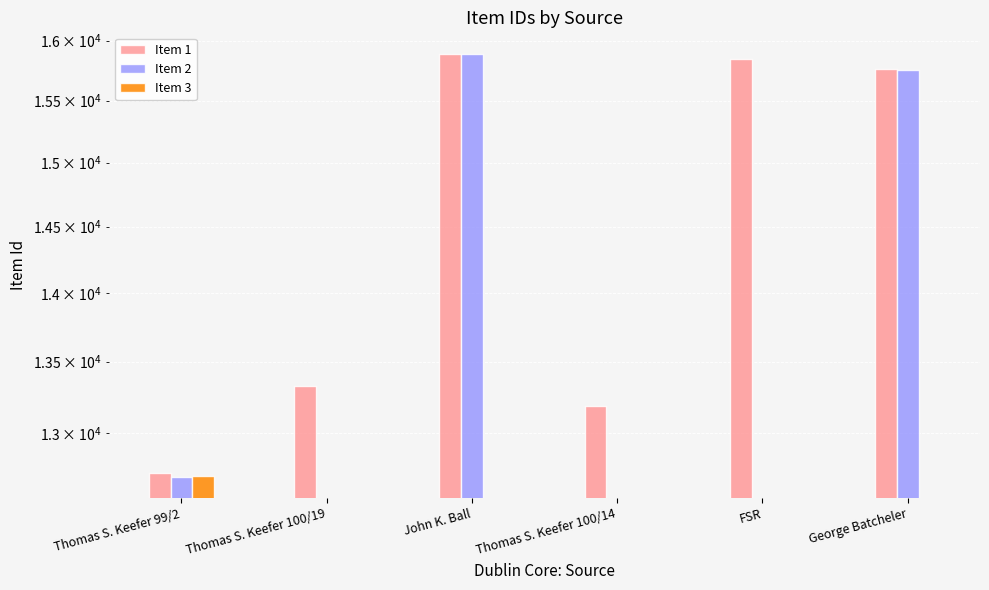

Rank the categories by Item 1 value from lowest to highest.

Thomas S. Keefer 99/2, Thomas S. Keefer 100/14, Thomas S. Keefer 100/19, George Batcheler, FSR, John K. Ball